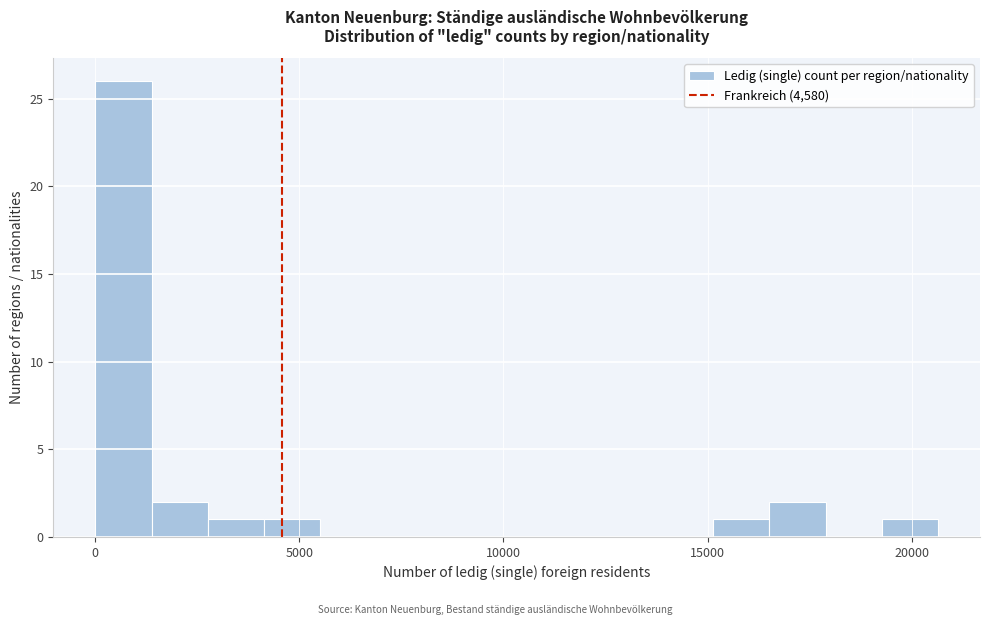

Around what value on the x-axis is the tallest bar? Give the approximate position of its centre, as read against the axis.

500